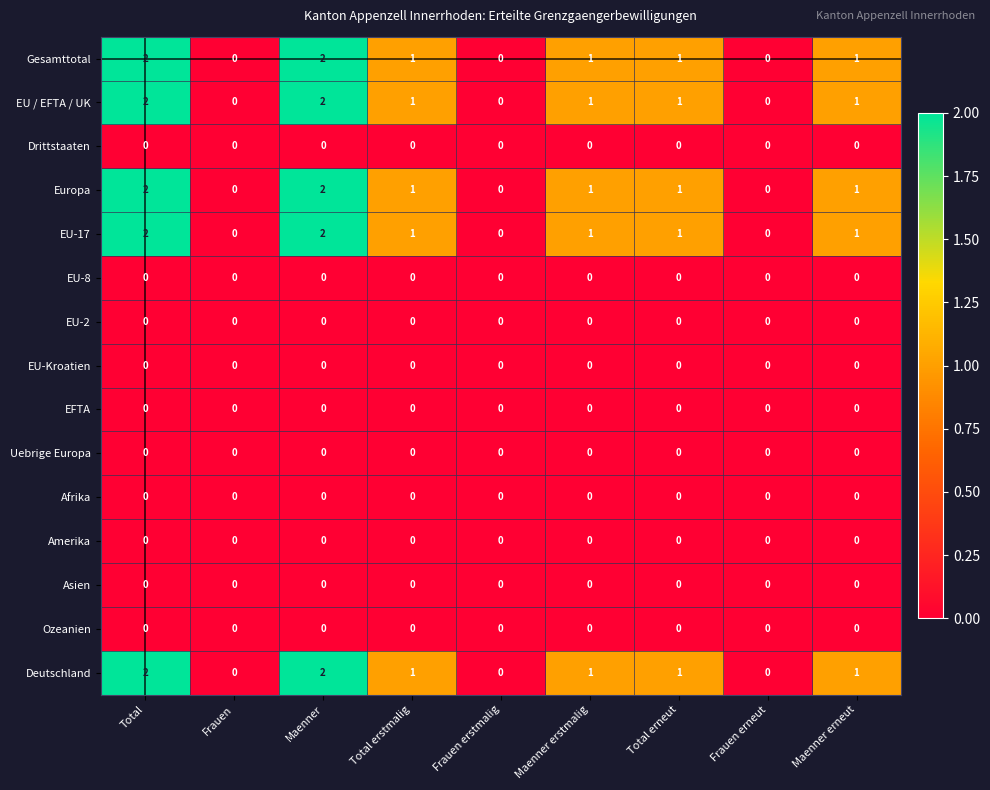

What is the sum of all Deutschland values?

8